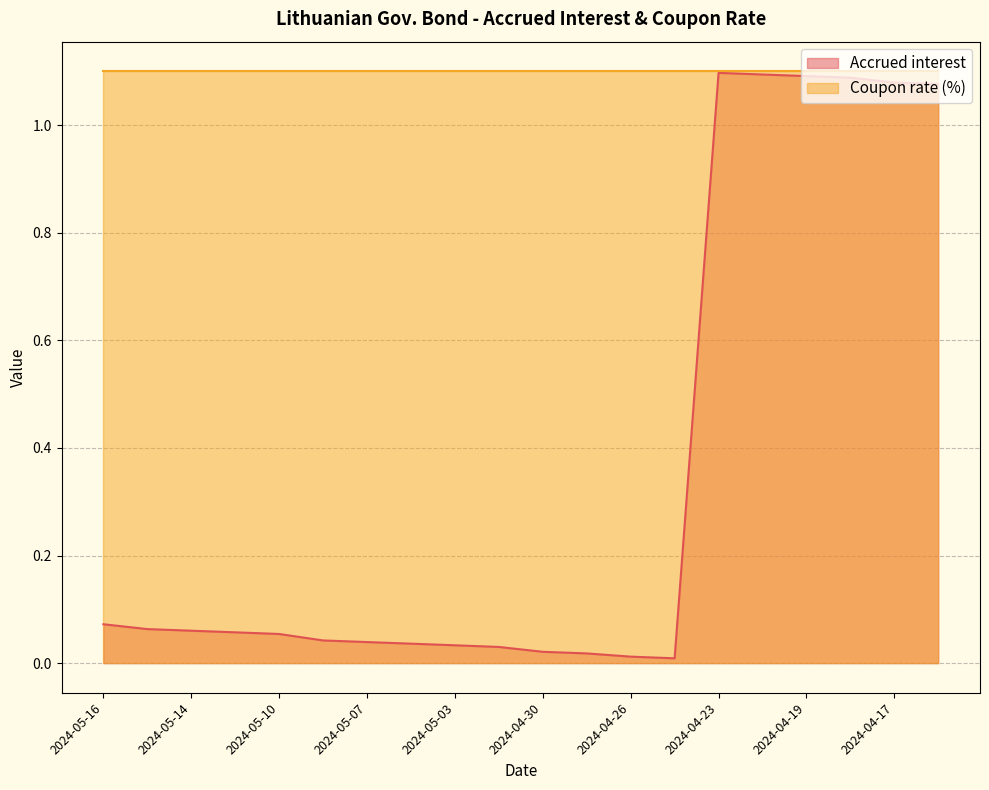

Reading left to right, list all the values displayed in this chart.

2024-05-16=0.1	2024-05-15=0.1	2024-05-14=0.1	2024-05-13=0.1	2024-05-10=0.1	2024-05-08=0.0	2024-05-07=0.0	2024-05-06=0.0	2024-05-03=0.0	2024-05-02=0.0	2024-04-30=0.0	2024-04-29=0.0	2024-04-26=0.0	2024-04-25=0.0	2024-04-23=1.1	2024-04-22=1.1	2024-04-19=1.1	2024-04-18=1.1	2024-04-17=1.1	2024-04-16=1.1